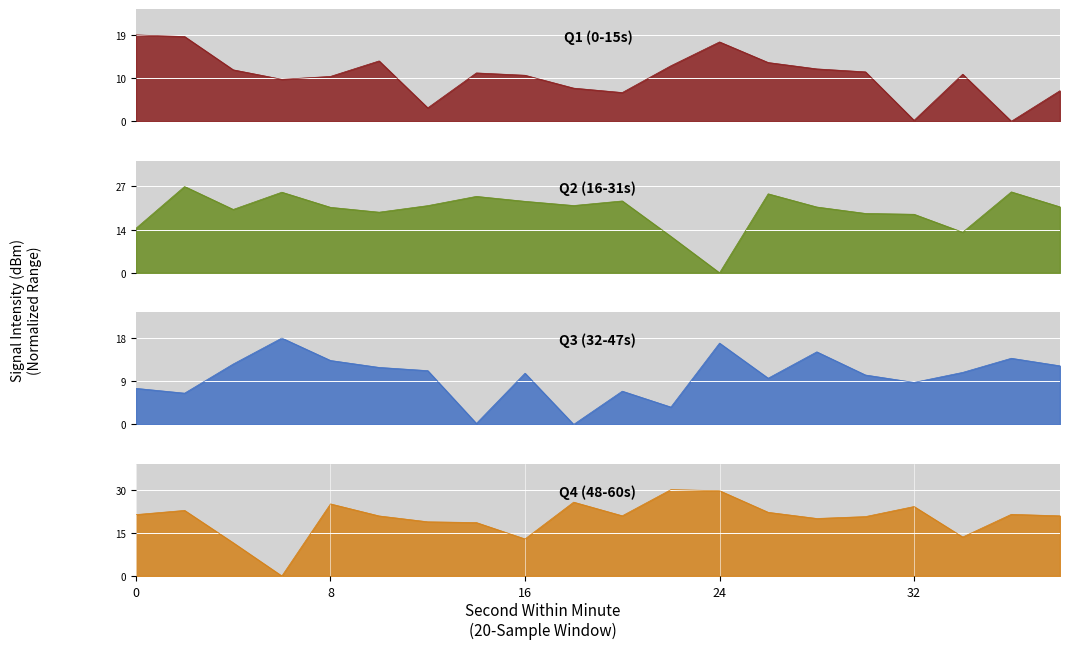

The Q4 (48-60s) series shows 30.4 at 20. True or false?

False